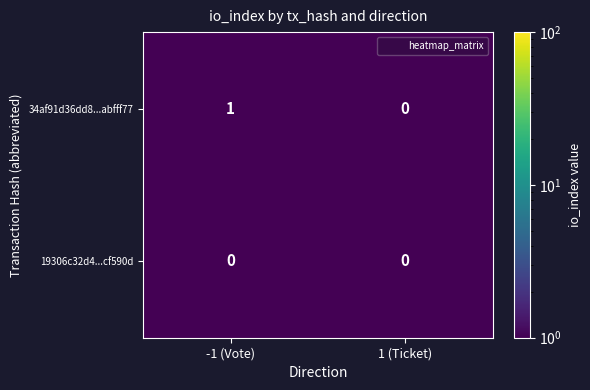

At which category does the chart reach its peak across all series?

-1 (Vote)